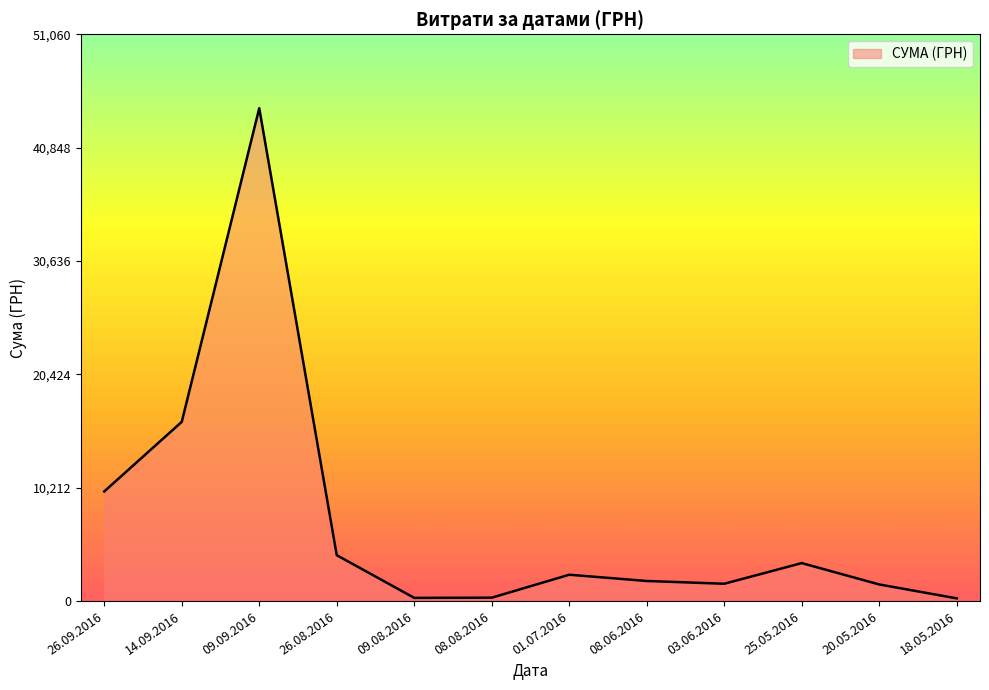

What is the ratio of the value at 03.06.2016 to the value at 25.05.2016?

0.5